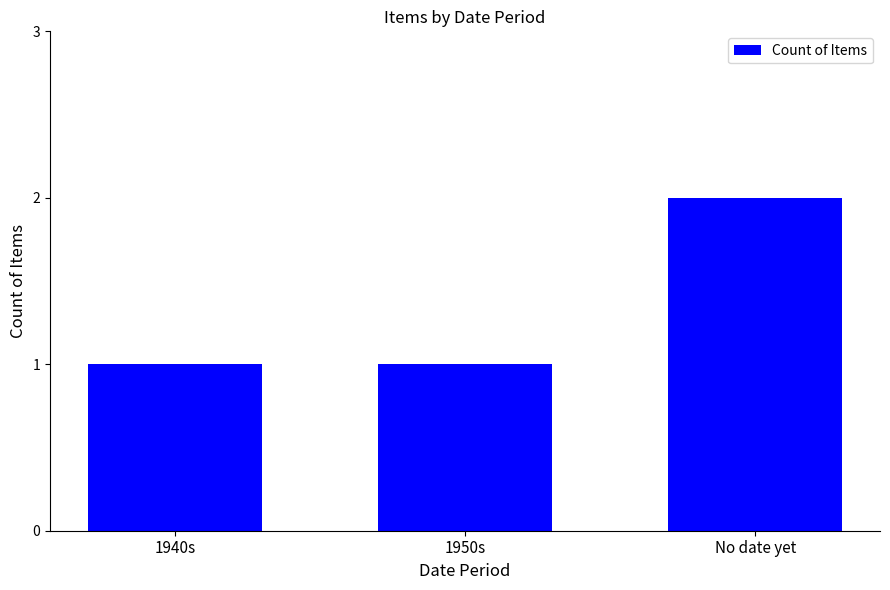

Reading left to right, transcribe all the data shown in this chart.

1940s=1	1950s=1	No date yet=2